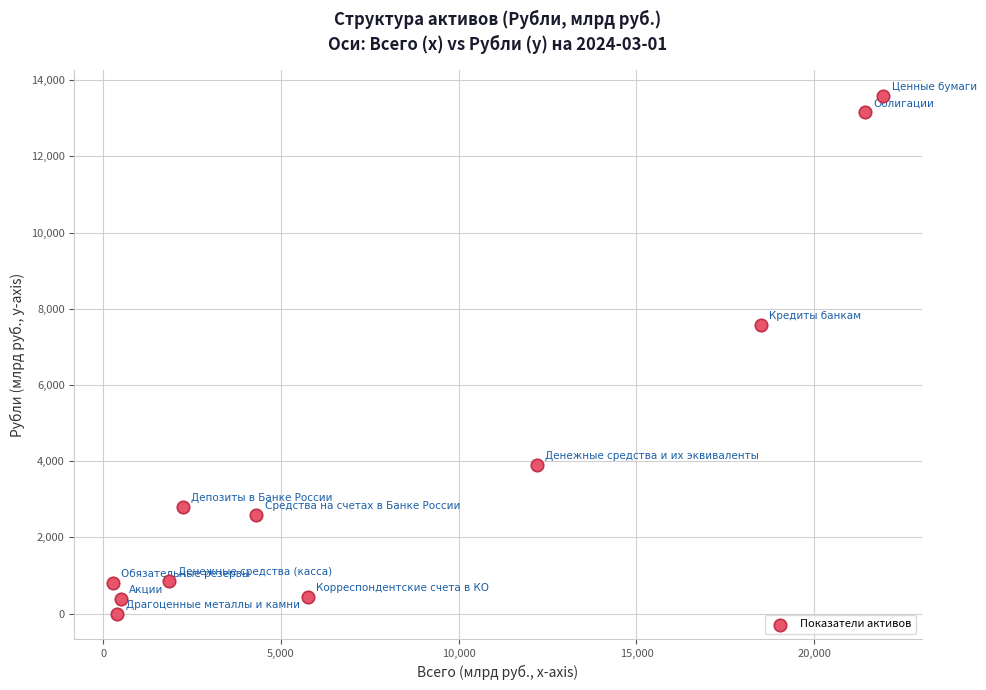

What Y value in the scatter plot is closest to 6796?

7574.4